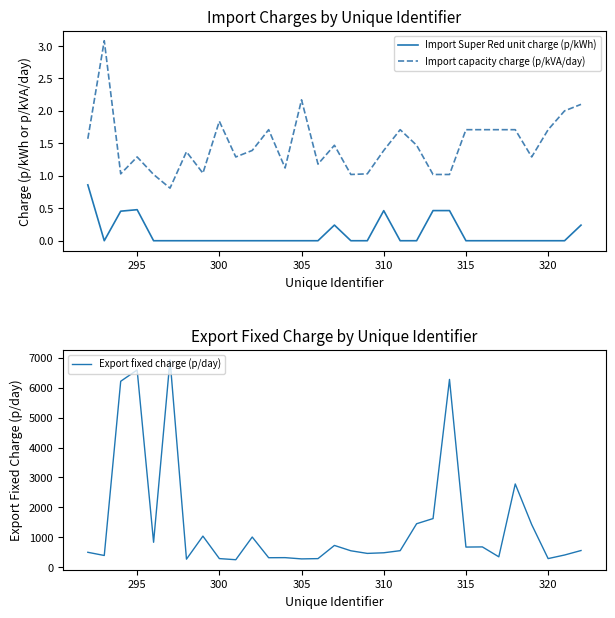

True or false: Import capacity charge (p/kVA/day) and Import Super Red unit charge (p/kWh) intersect in this chart.

False